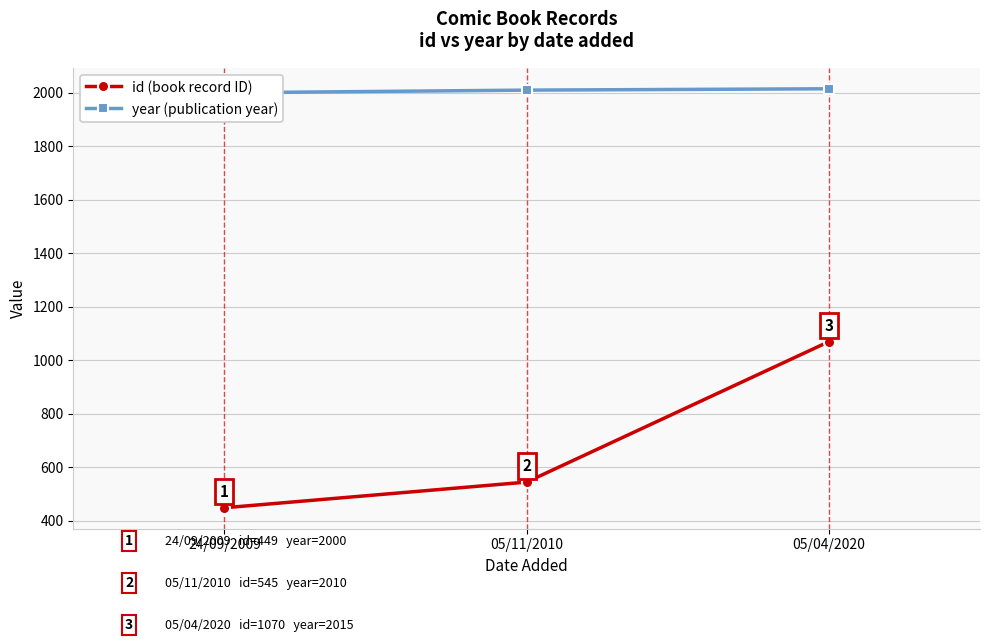

Is the value of year (publication year) at 24/09/2009 greater than the value of id (book record ID) at 05/04/2020?

Yes